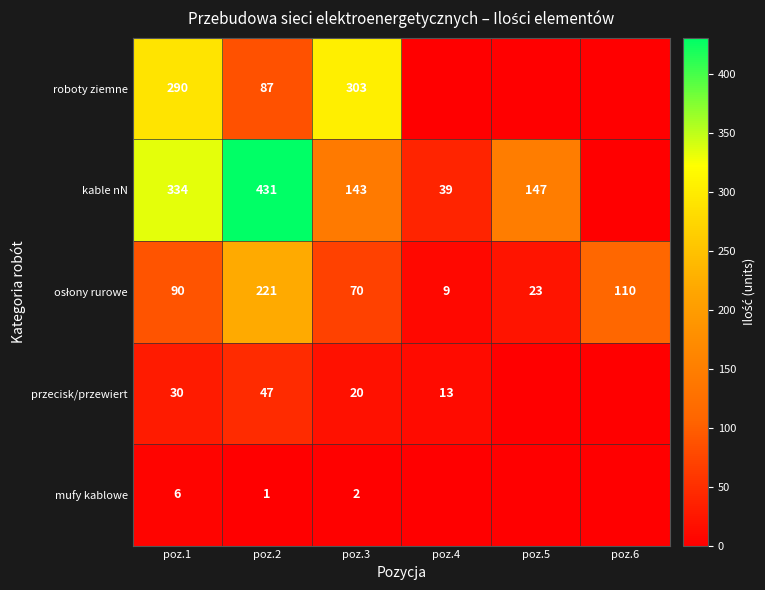

Is the value of kable nN at poz.2 greater than the value of przecisk/przewiert at poz.3?

Yes